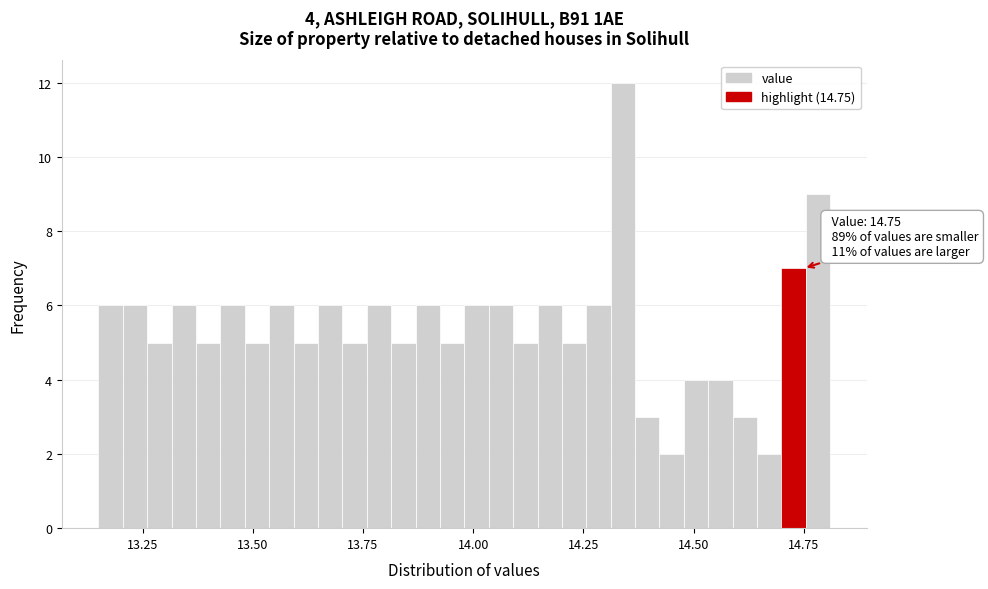

Around what value on the x-axis is the tallest bar? Give the approximate position of its centre, as read against the axis.

14.35